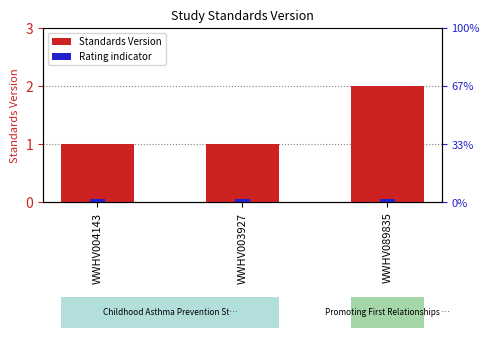

Reading left to right, what are all the values shown in this chart?

WWHV004143=1	WWHV003927=1	WWHV089835=2